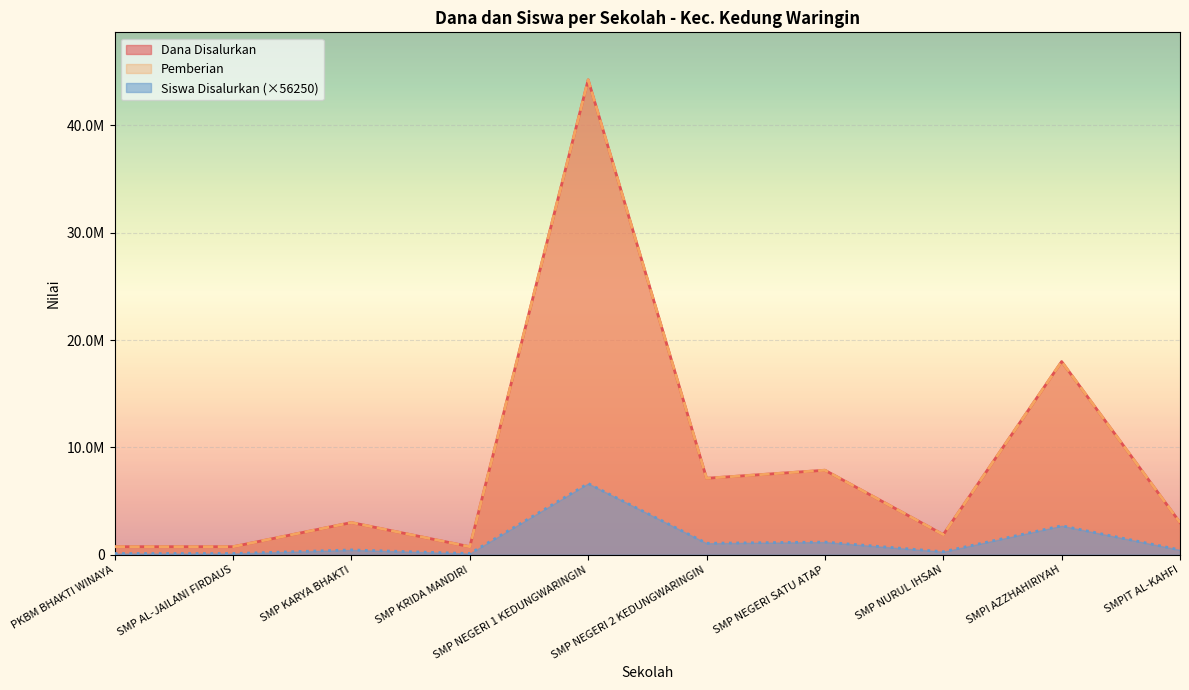

At which category is the sum across all series the highest?

SMP NEGERI 1 KEDUNGWARINGIN